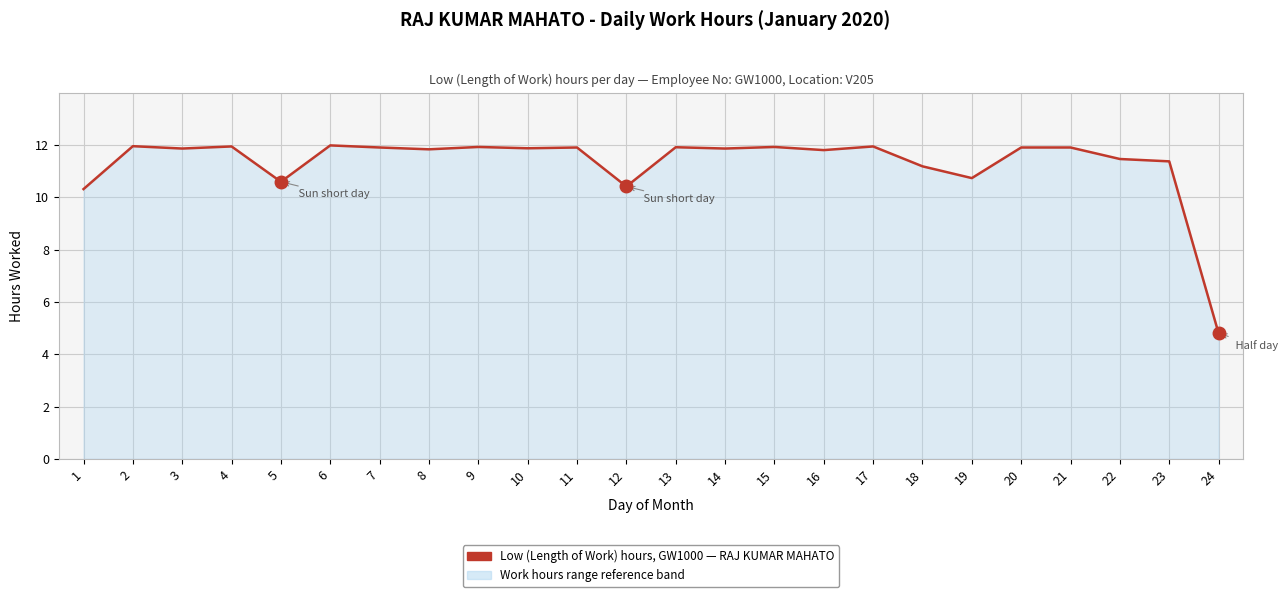

What is the difference between the values at 18 and 13?

0.7